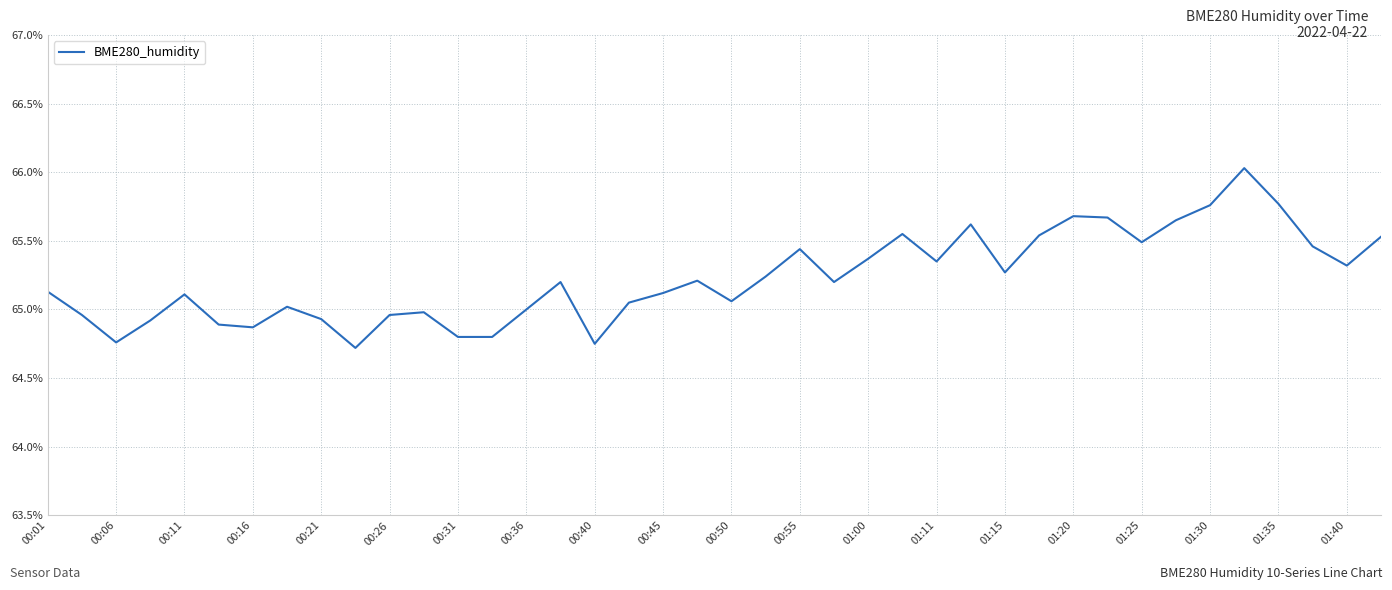

What is the greatest value displayed?

66.0